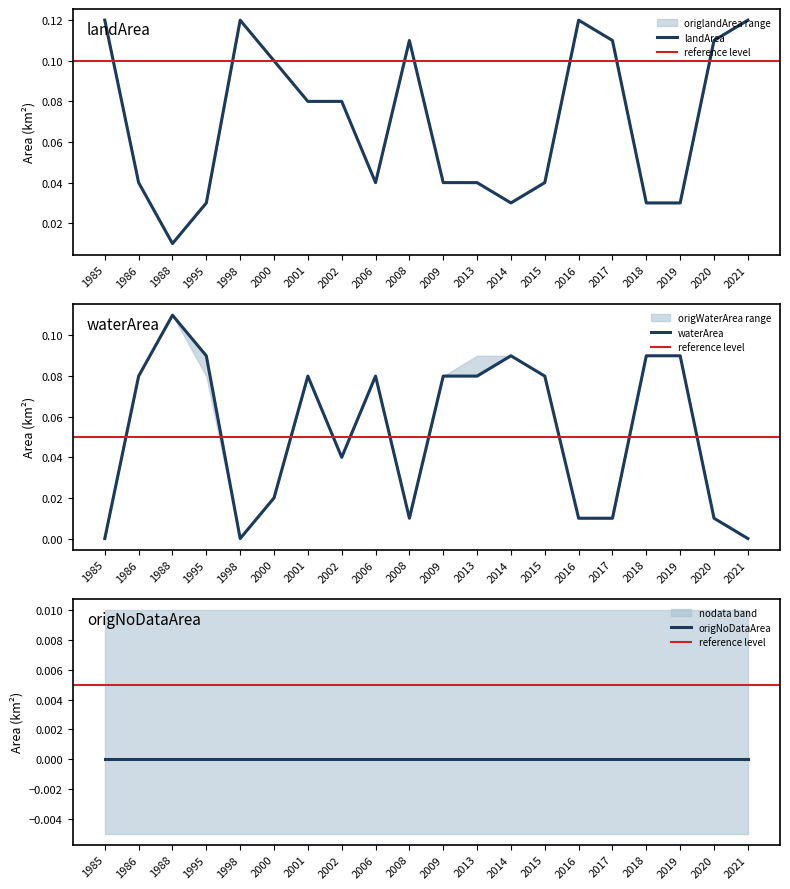

True or false: landArea has a value of 0.1 at 2006.

False